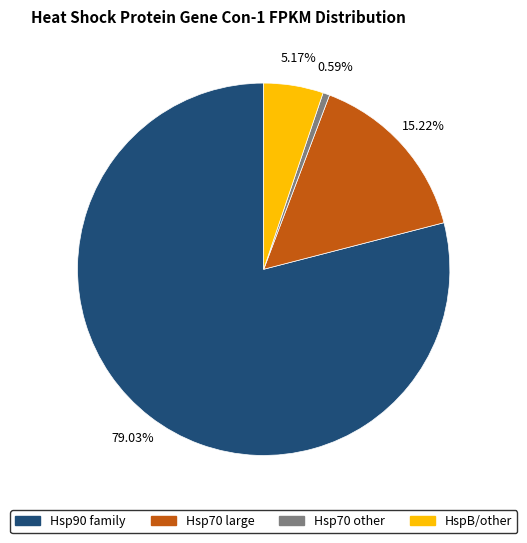

Is there any slice that represents more than half of the pie?

Yes